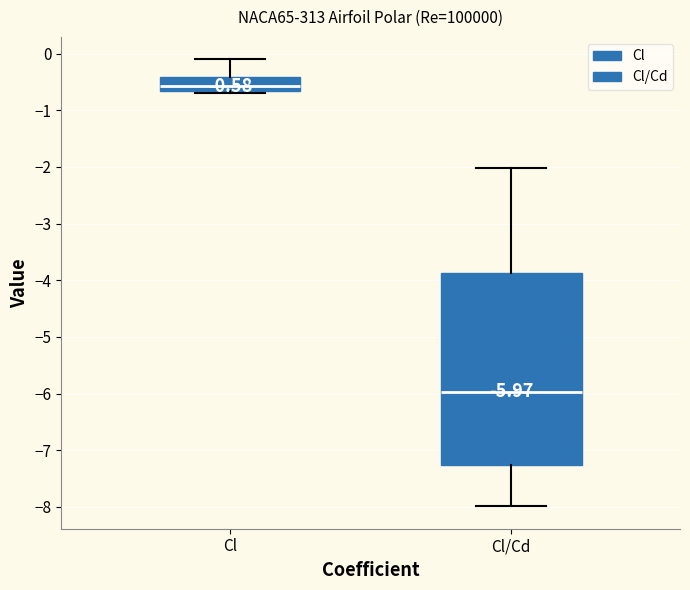

Comparing the boxes themselves (not the whiskers), which one is the tallest?

Cl/Cd